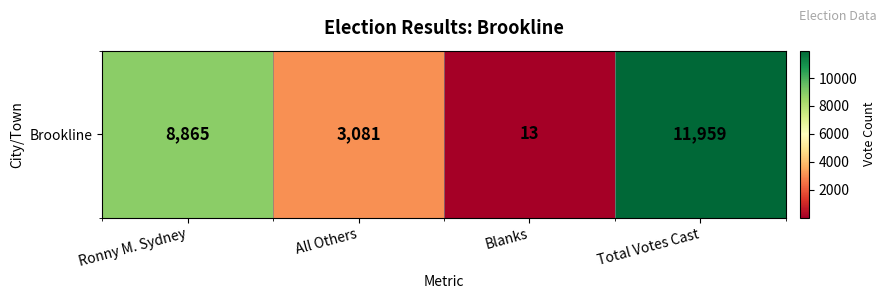

Reading right to left, transcribe all the data shown in this chart.

11959	13	3081	8865